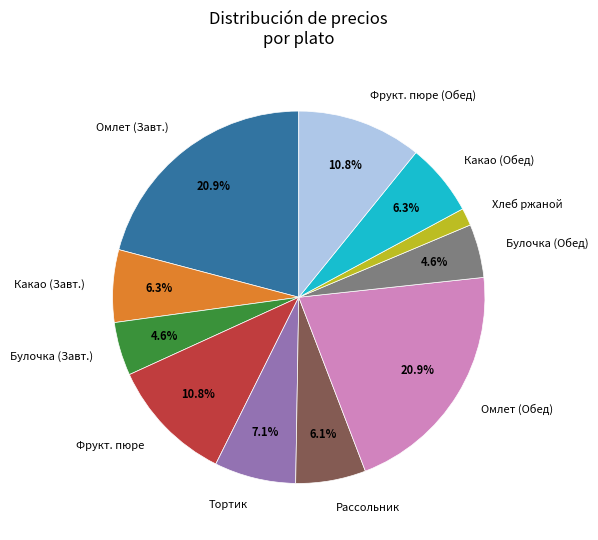

What is the smallest slice in the pie chart?

Хлеб ржаной